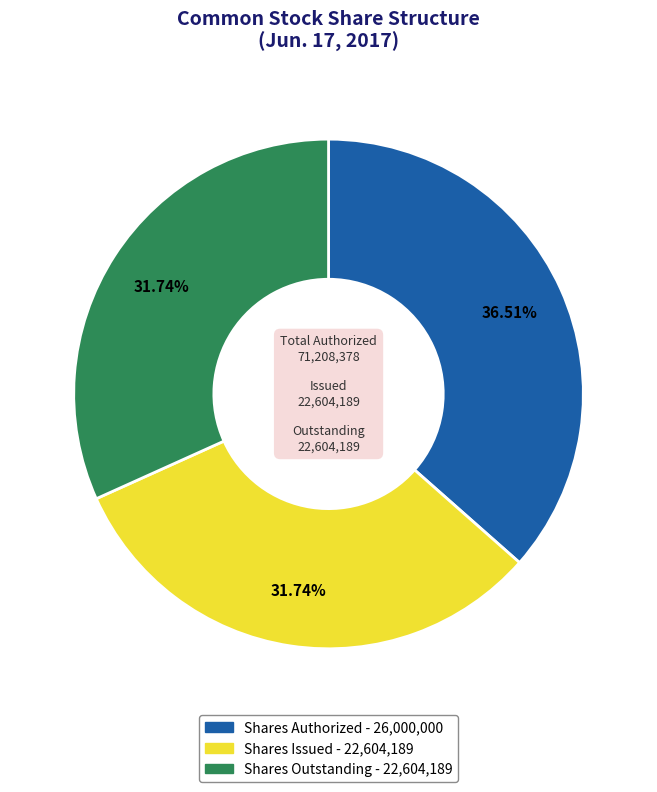

Is there a majority slice in this chart?

No